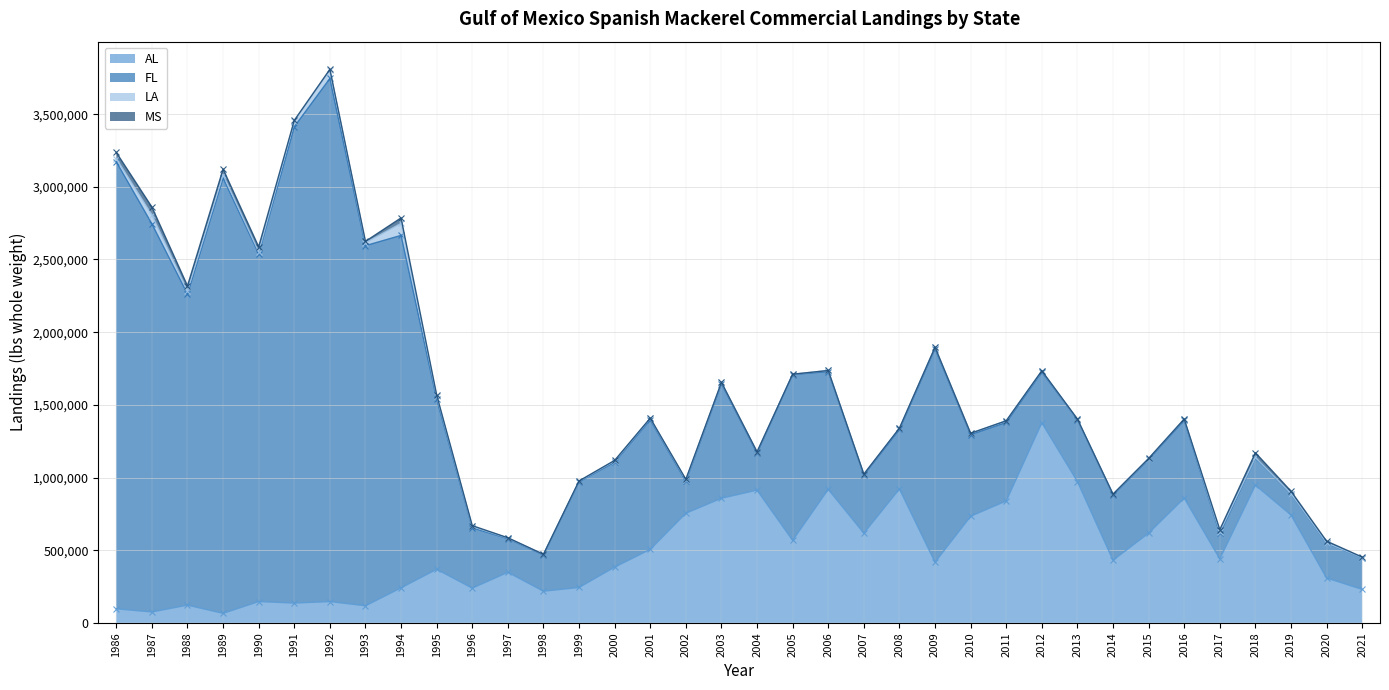

Between 1992 and 1988, which is larger?

1992